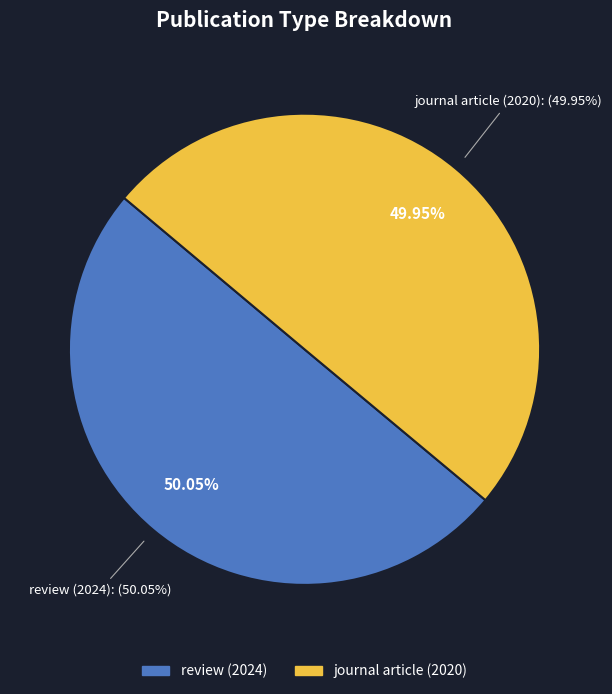

Which slice is the largest?

review (2024)